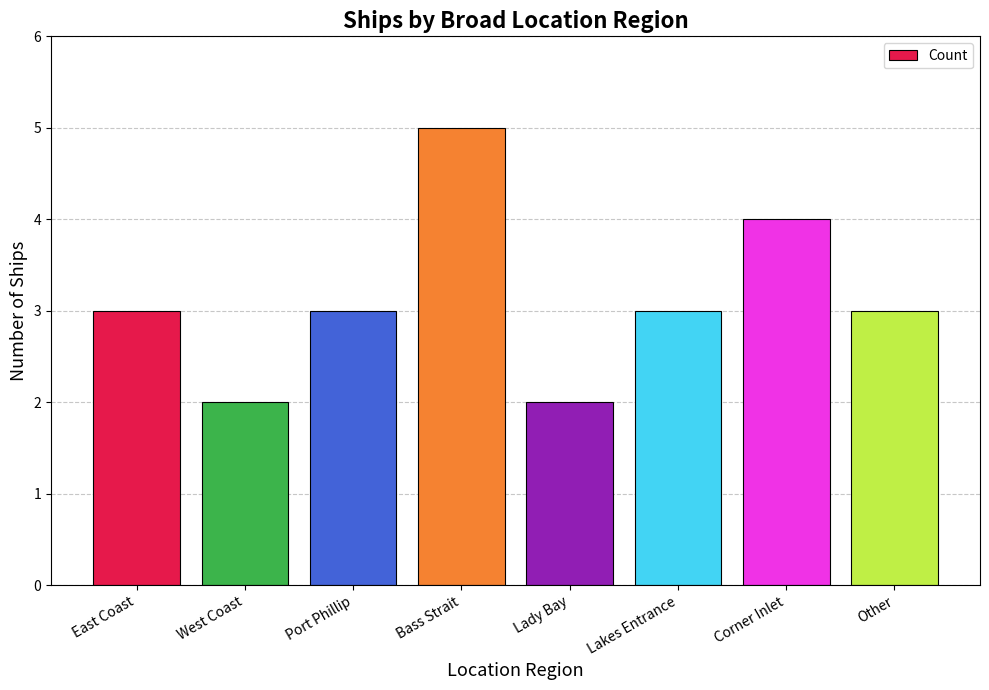

Which has a higher value, West Coast or Bass Strait?

Bass Strait